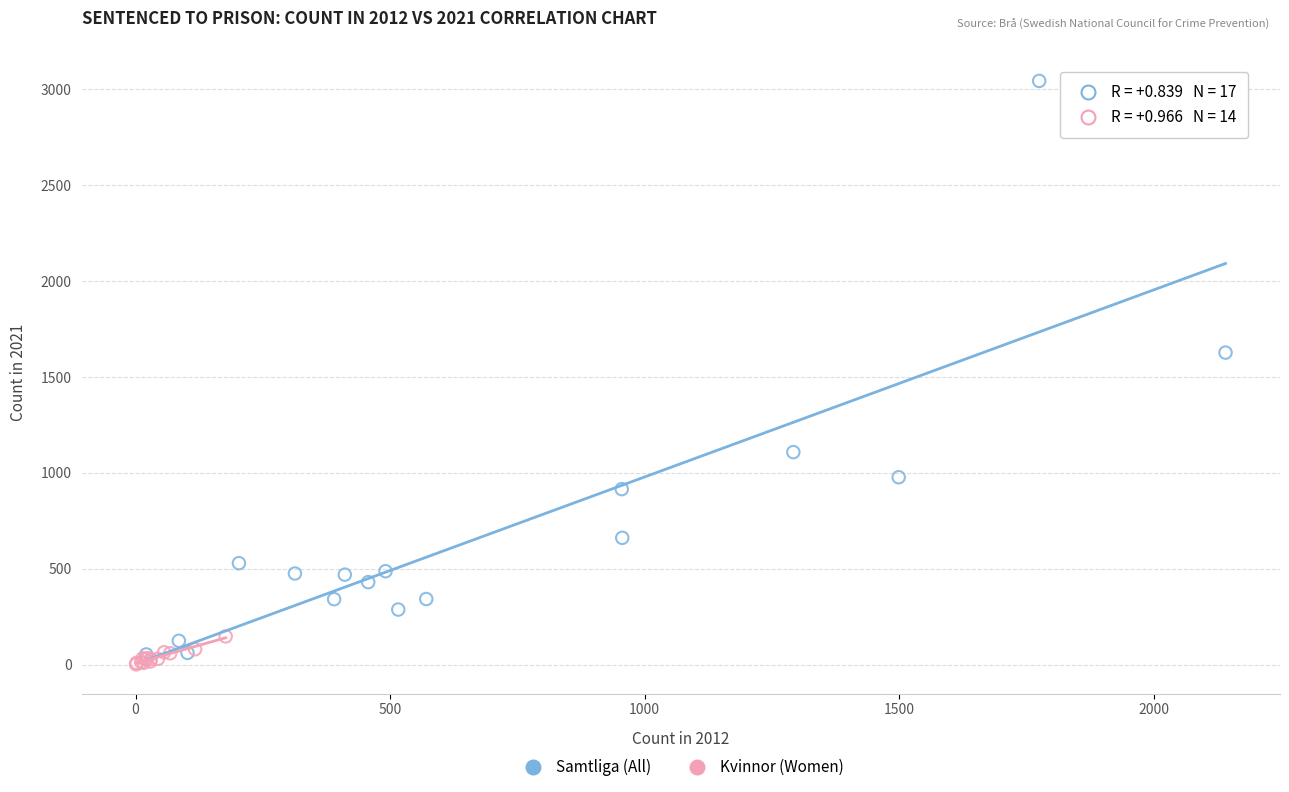

Which series reaches the maximum Y coordinate?

Samtliga (All)